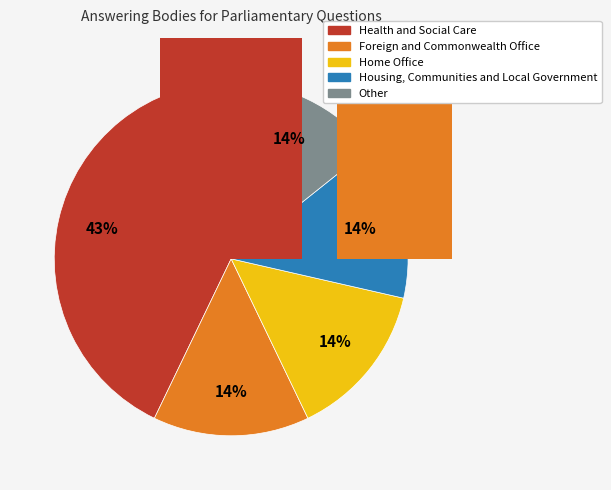

Approximately how many times larger is the value at Health and Social Care compared to Home Office?

3.0